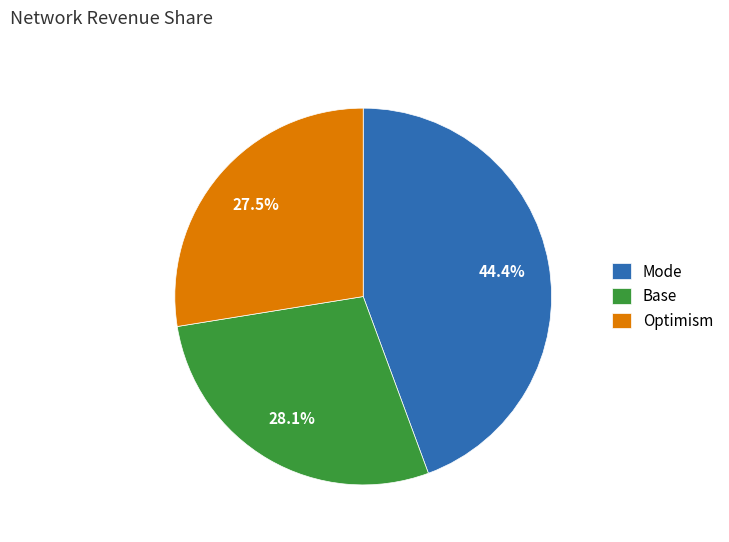

Which slice is the largest?

Mode